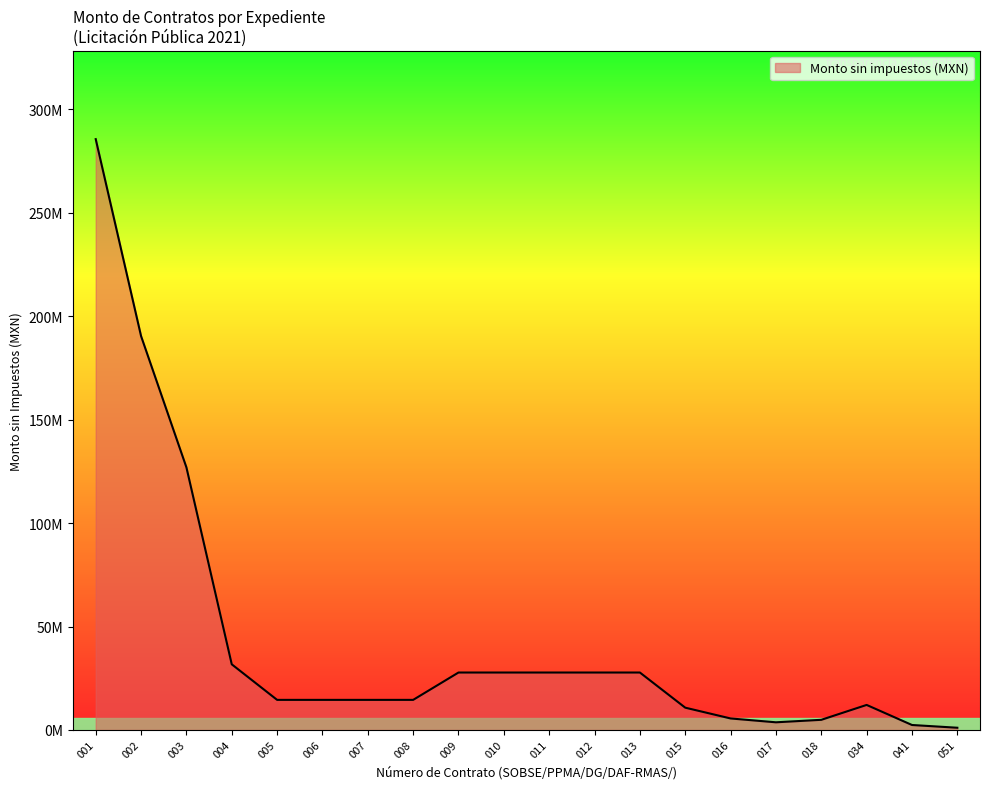

Is it true that the value at 002 is 41568137?

False